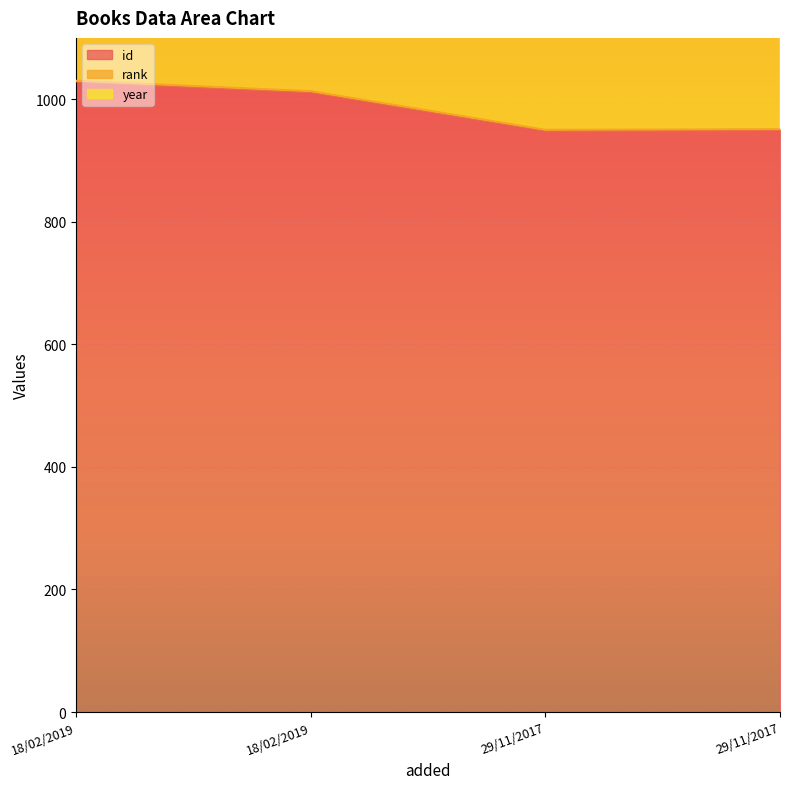

At which label does id first exceed 1012?

18/02/2019